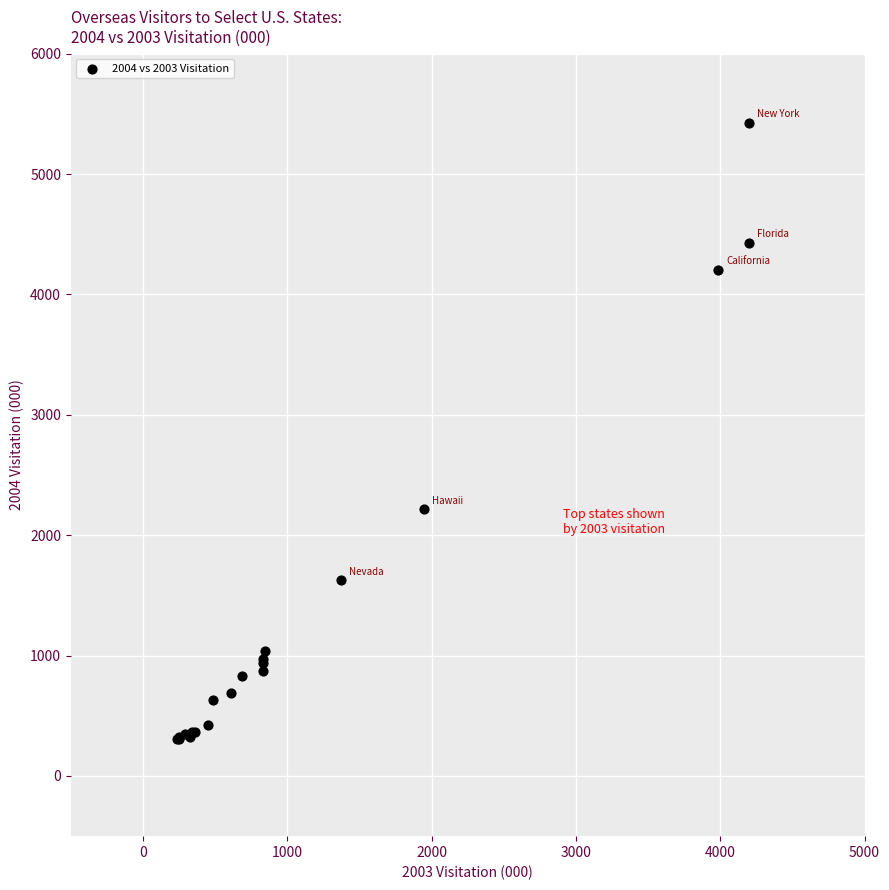

What Y value in the scatter plot is closest to 2865?

2215